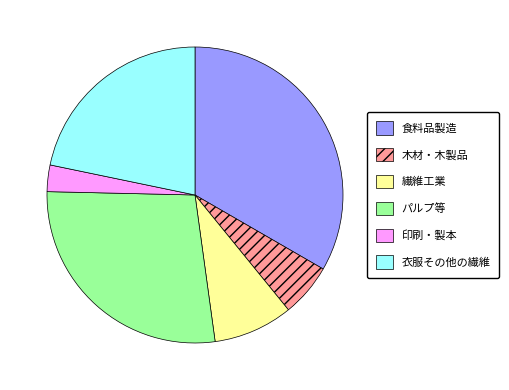

Which slice is the smallest?

印刷・製本